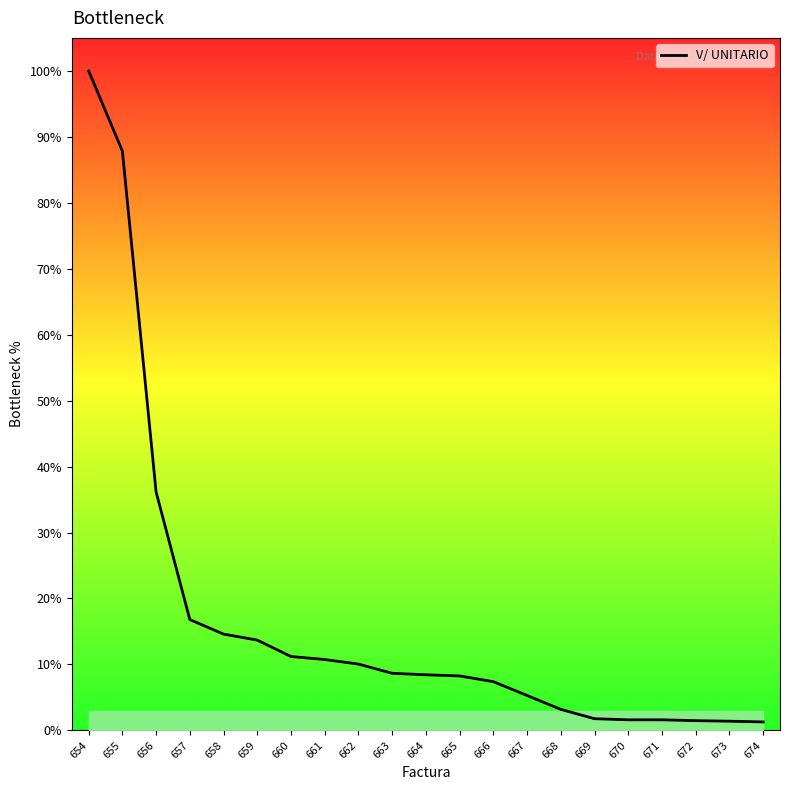

Rank the categories by value from lowest to highest.

674, 673, 672, 670, 671, 669, 668, 667, 666, 665, 664, 663, 662, 661, 660, 659, 658, 657, 656, 655, 654